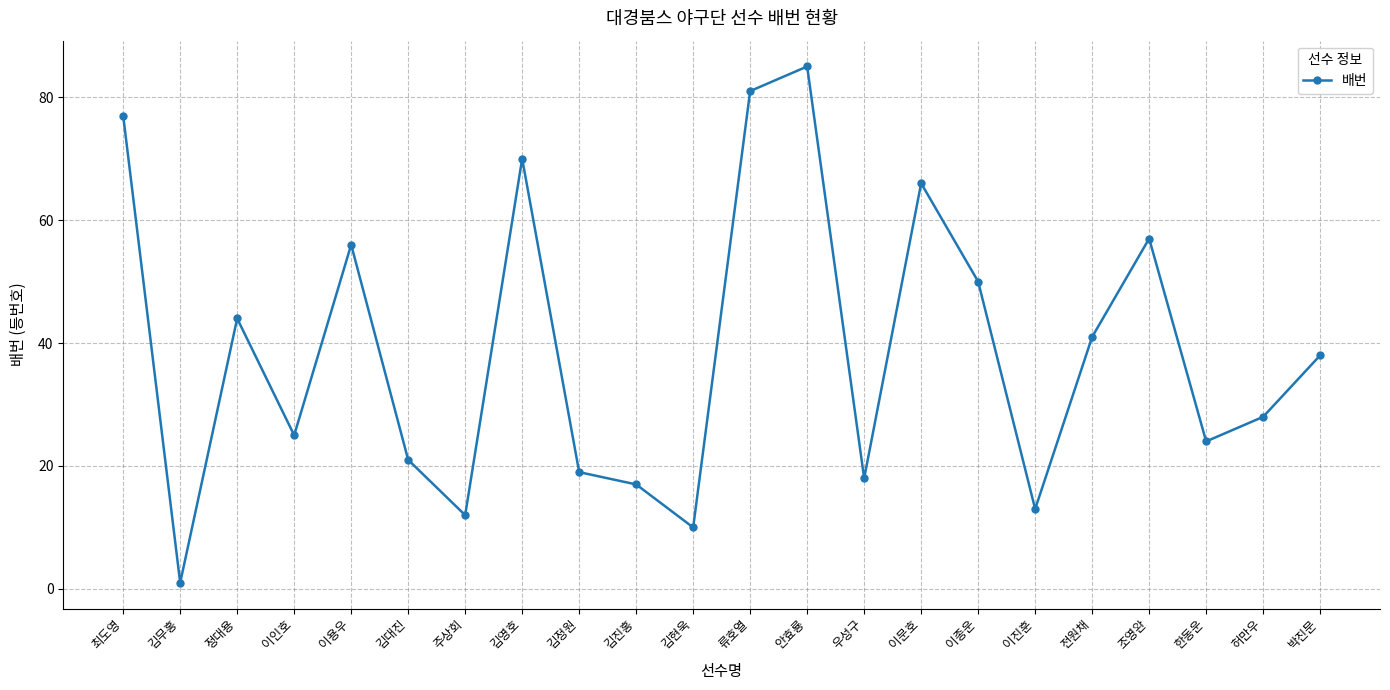

At which category does the chart reach its peak across all series?

안효룡